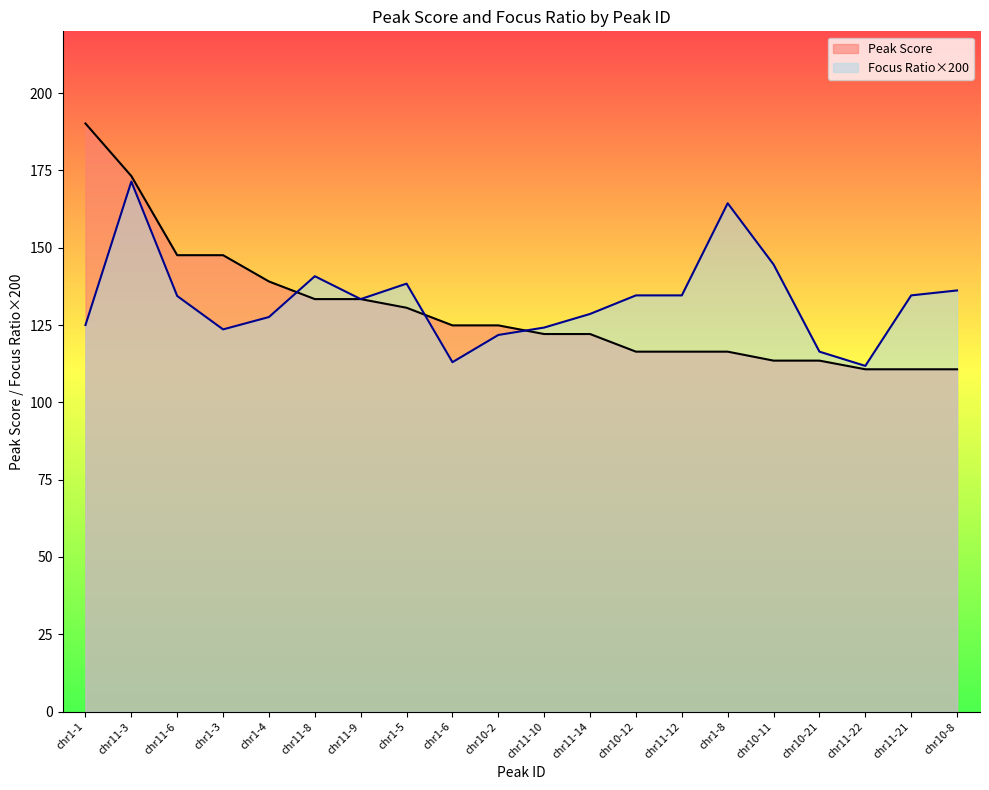

What is the difference between the maximum and second lowest values in the Focus Ratio/Region Size series?

58.4